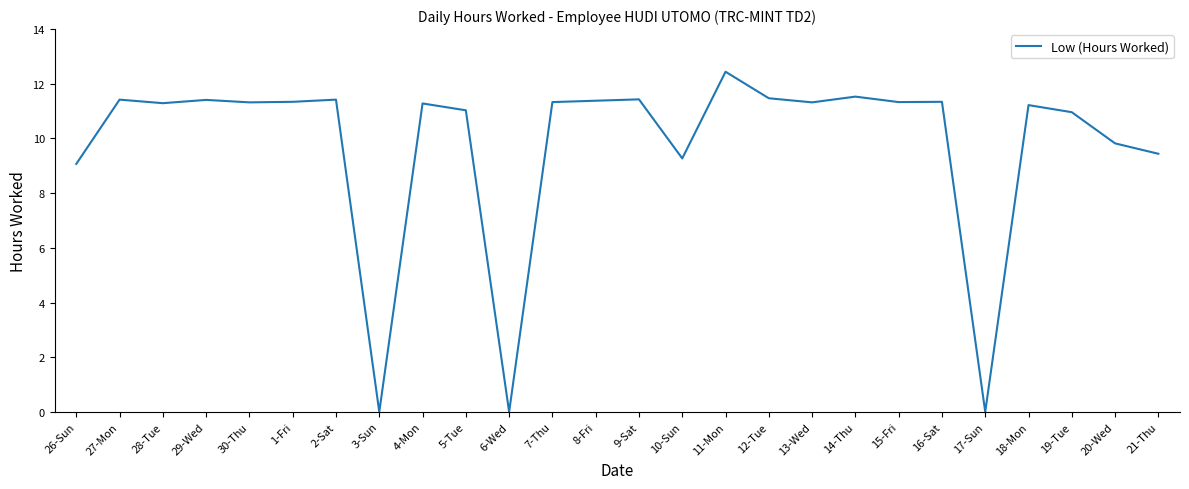

What is the greatest value displayed?

12.4